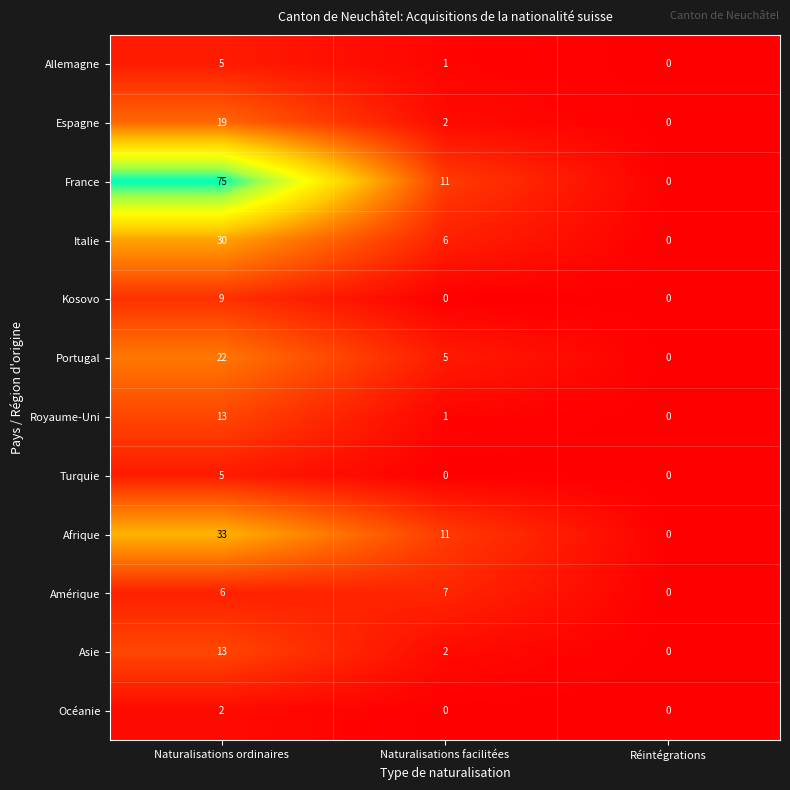

What is the sum of the Asie values at Naturalisations ordinaires and Naturalisations facilitées?

15